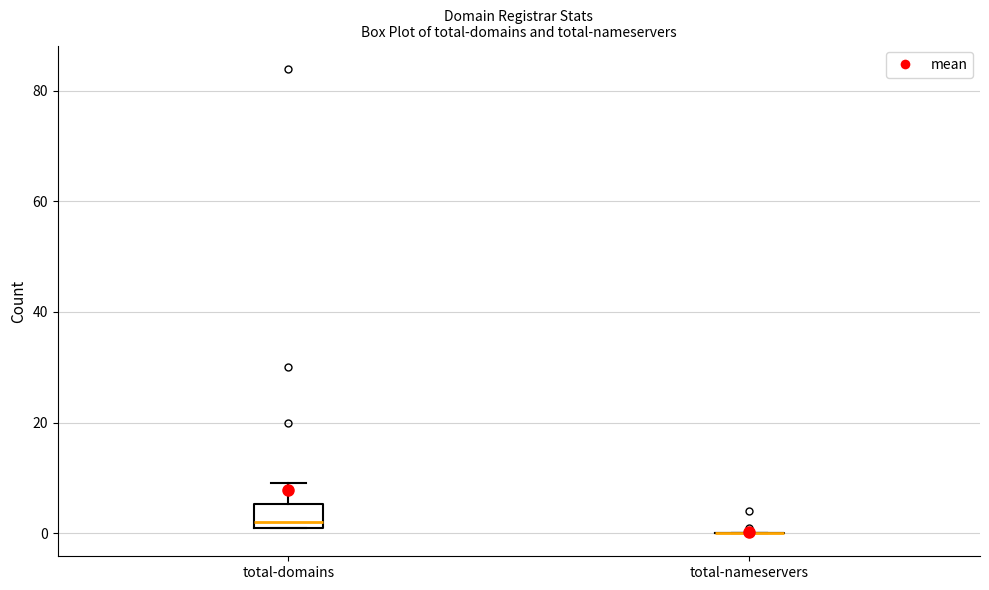

Which box is the tallest, from its lower edge to its upper edge?

total-domains